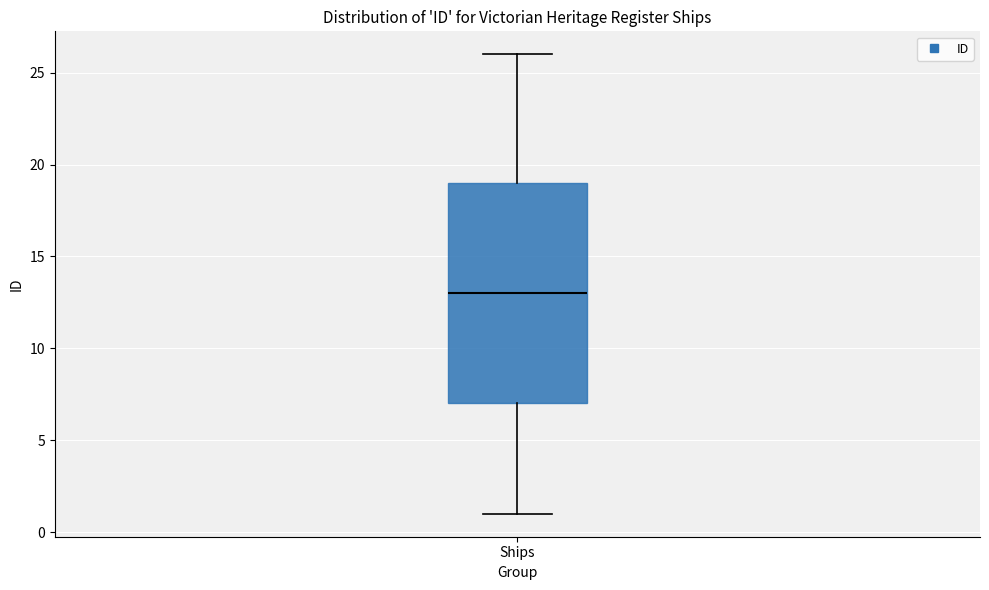

Where is the lower edge of the box for Ships on the y-axis? The values are not printed on the chart, so give them approximately, as read against the axis.

7